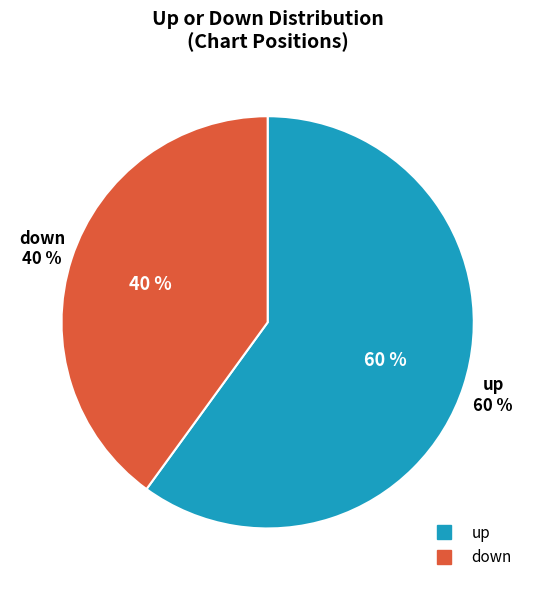

Count the number of slices in the pie.

2